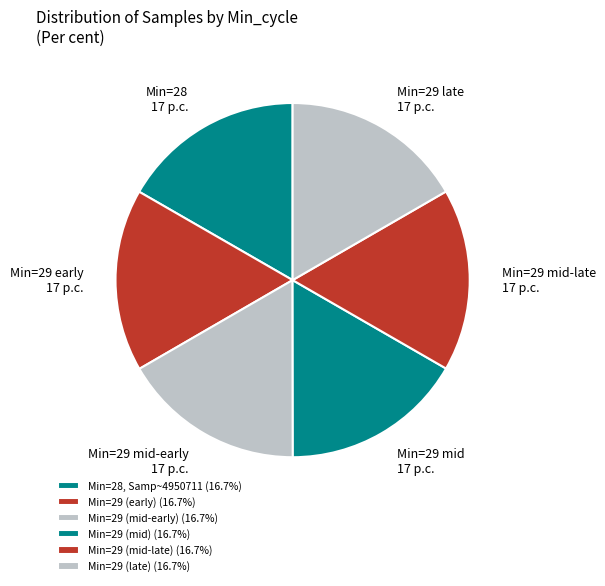

How many segments does this pie chart have?

6